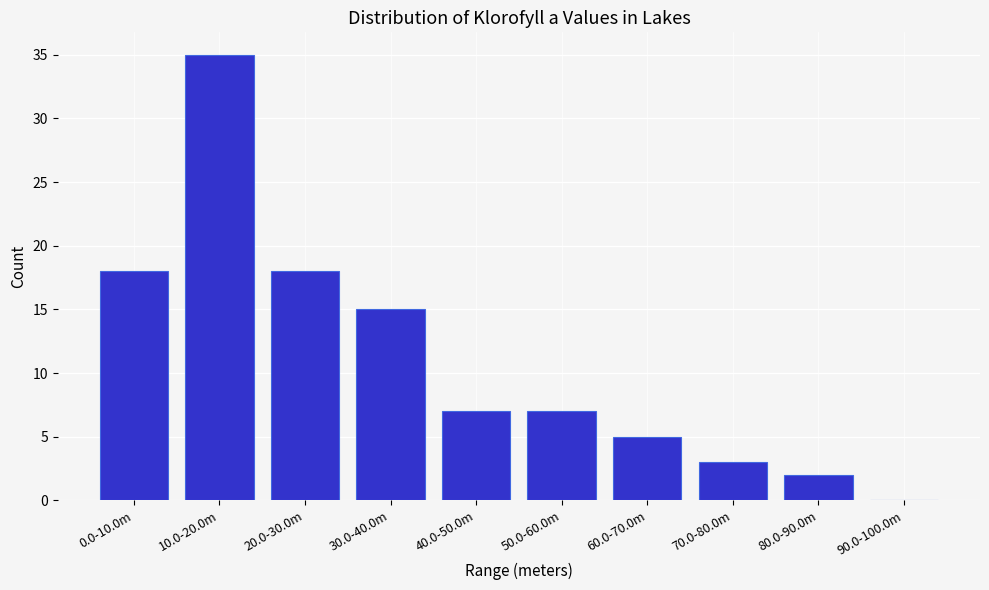

Reading left to right, list all the values displayed in this chart.

0.0-10.0m=18	10.0-20.0m=35	20.0-30.0m=18	30.0-40.0m=15	40.0-50.0m=7	50.0-60.0m=7	60.0-70.0m=5	70.0-80.0m=3	80.0-90.0m=2	90.0-100.0m=0